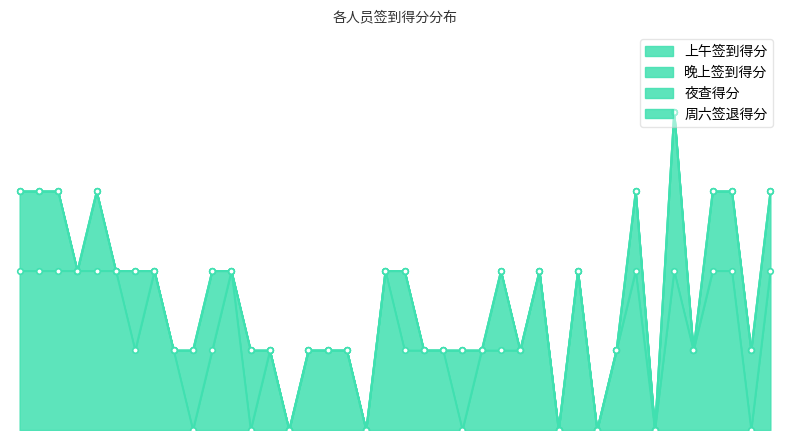

Reading left to right, transcribe all the data shown in this chart.

上午签到得分: 0.2	0.2	0.2	0.2	0.2	0.2	0.1	0.2	0.1	0.0	0.1	0.2	0.0	0.1	0.0	0.1	0.1	0.1	0.0	0.2	0.1	0.1	0.1	0.0	0.1	0.1	0.1	0.2	0.0	0.2	0.0	0.1	0.2	0.0	0.2	0.1	0.2	0.2	0.0	0.2
晚上签到得分: 0.1	0.1	0.1	0.0	0.1	0.0	0.1	0.0	0.0	0.1	0.1	0.0	0.1	0.0	0.0	0.0	0.0	0.0	0.0	0.0	0.1	0.0	0.0	0.1	0.0	0.1	0.0	0.0	0.0	0.0	0.0	0.0	0.1	0.0	0.2	0.0	0.1	0.1	0.1	0.1
夜查得分: 0.0	0.0	0.0	0.0	0.0	0.0	0.0	0.0	0.0	0.0	0.0	0.0	0.0	0.0	0.0	0.0	0.0	0.0	0.0	0.0	0.0	0.0	0.0	0.0	0.0	0.0	0.0	0.0	0.0	0.0	0.0	0.0	0.0	0.0	0.0	0.0	0.0	0.0	0.0	0.0
周六签退得分: 0.0	0.0	0.0	0.0	0.0	0.0	0.0	0.0	0.0	0.0	0.0	0.0	0.0	0.0	0.0	0.0	0.0	0.0	0.0	0.0	0.0	0.0	0.0	0.0	0.0	0.0	0.0	0.0	0.0	0.0	0.0	0.0	0.0	0.0	0.0	0.0	0.0	0.0	0.0	0.0